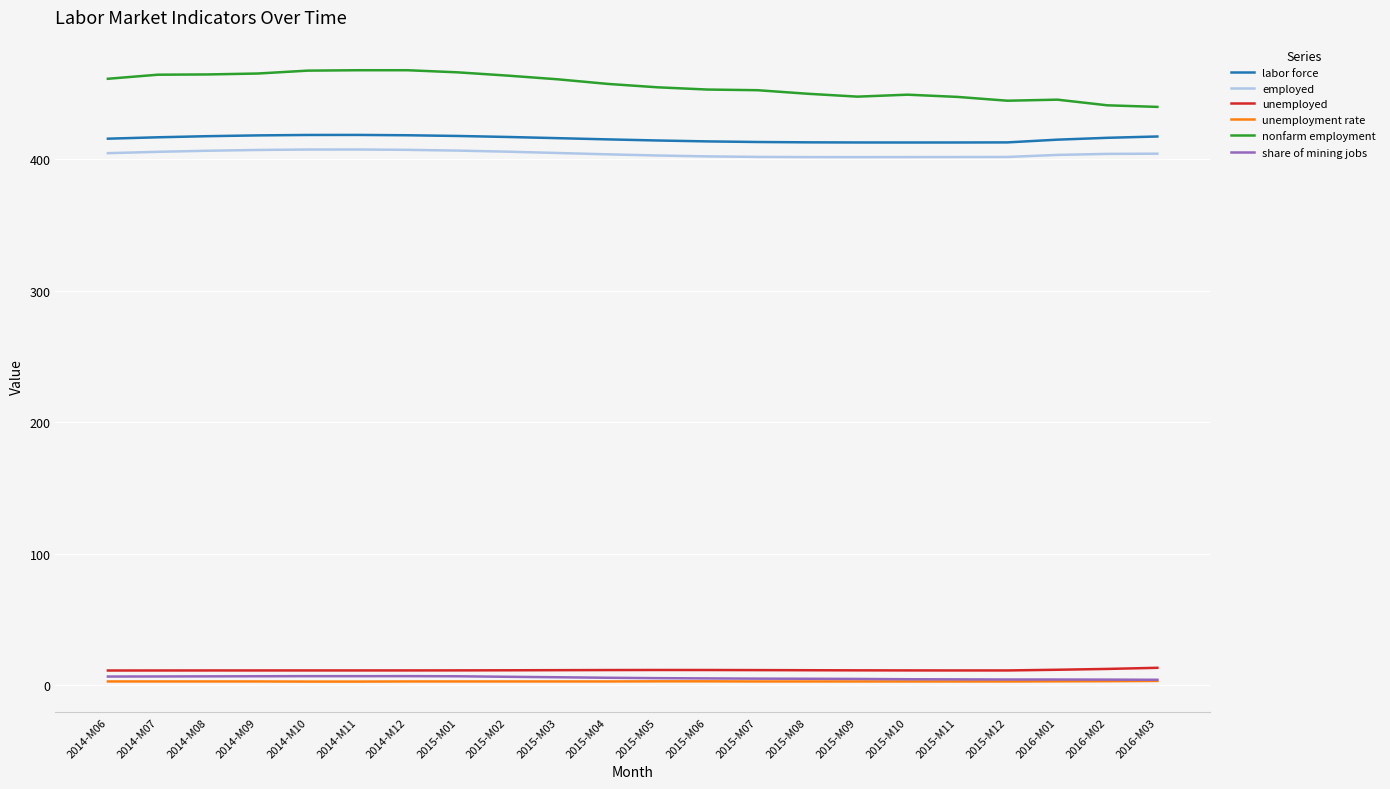

Does the chart have visible grid lines?

Yes